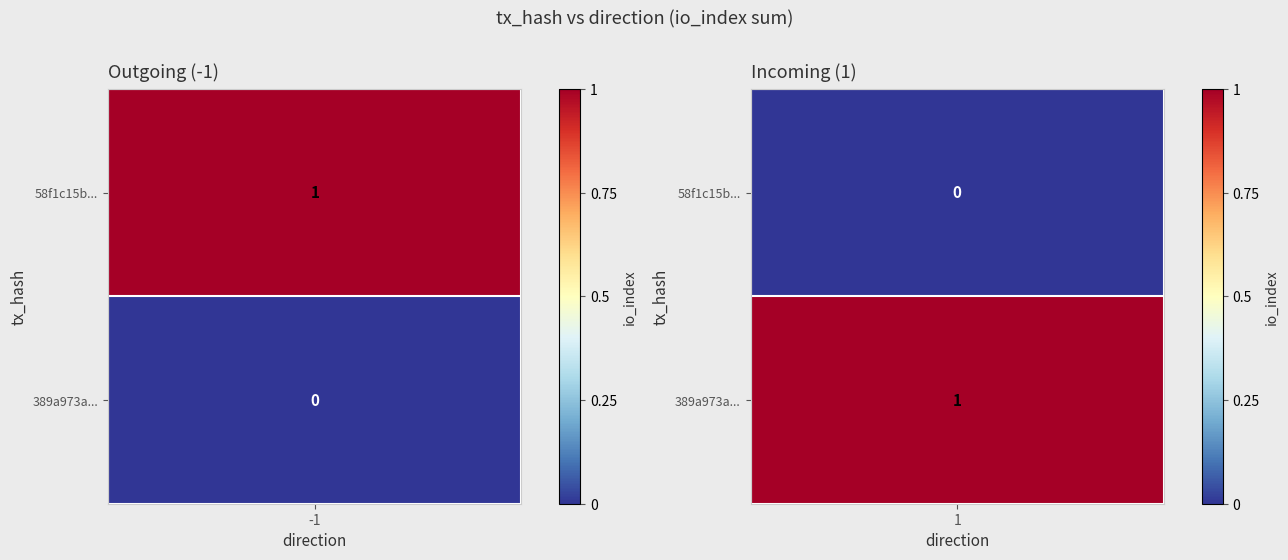

At which category does the chart reach its minimum across all series?

1